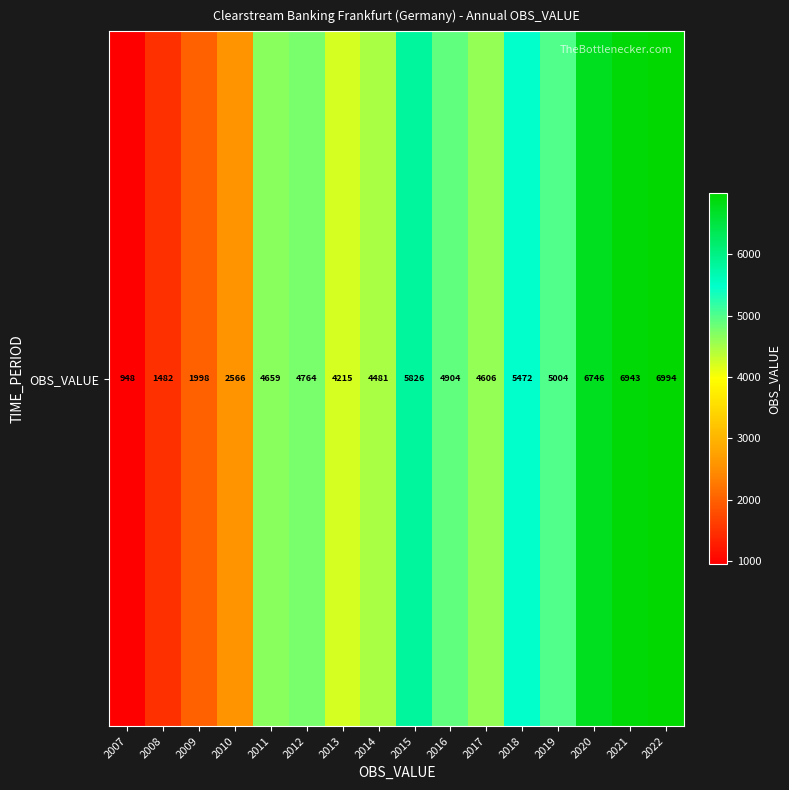

Between 2017 and 2021, which is larger?

2021